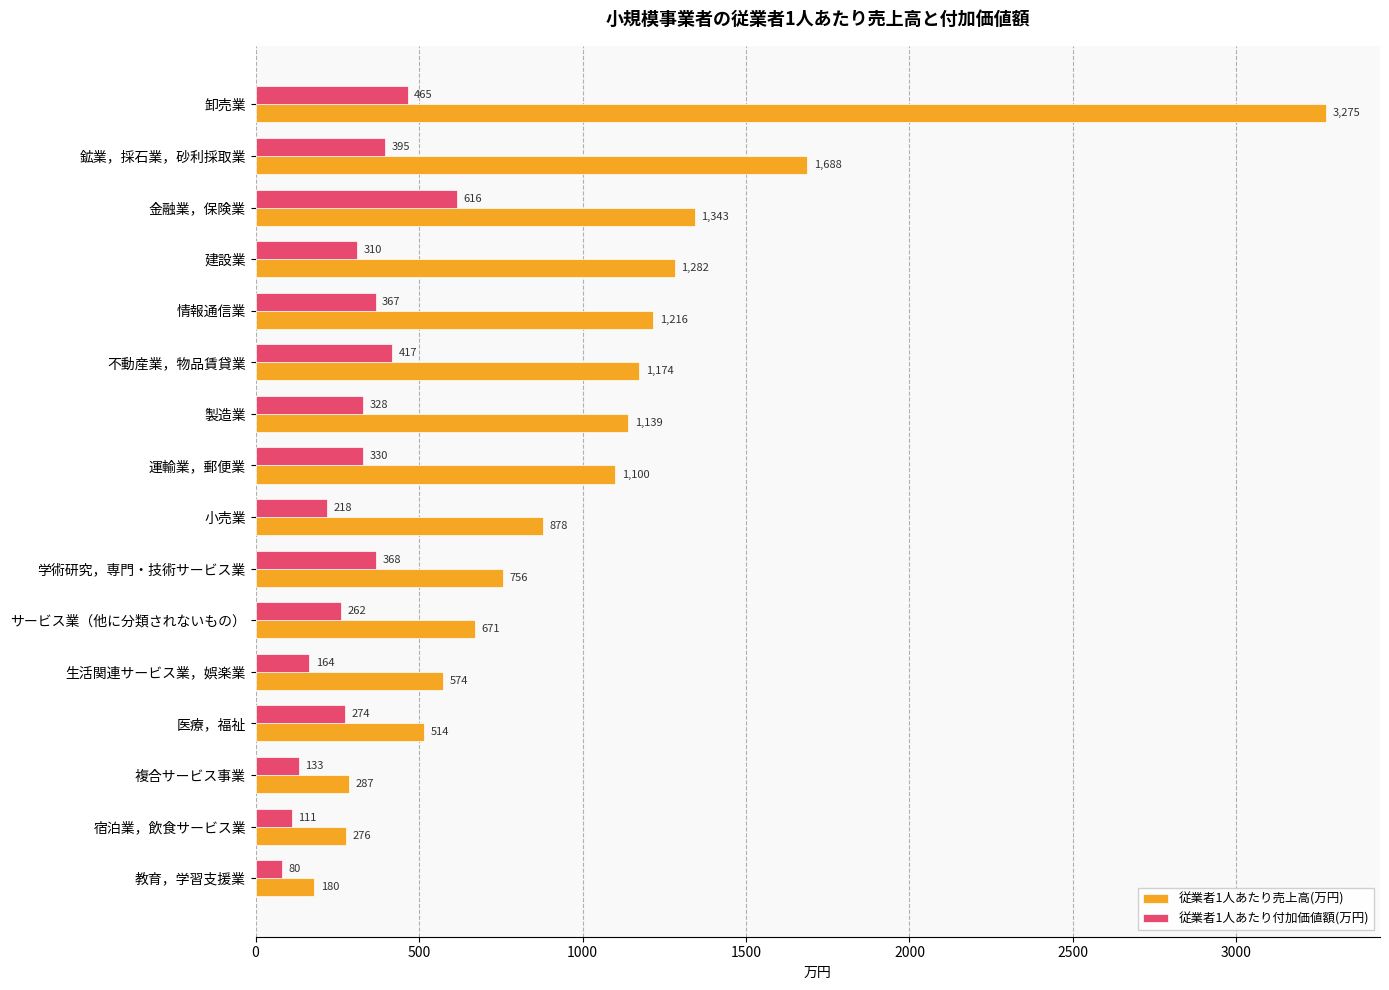

Between 小売業 and 生活関連サービス業，娯楽業, which series saw the biggest shift?

従業者1人あたり売上高(万円)